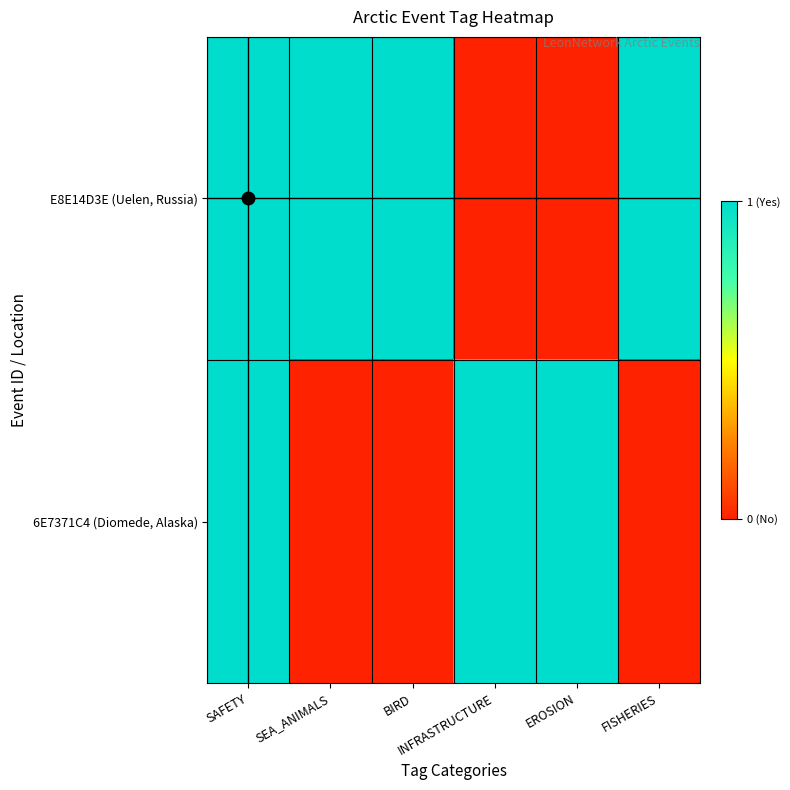

Reading left to right, extract all data points from this chart.

E8E14D3E (Uelen, Russia): SAFETY=1	SEA_ANIMALS=1	BIRD=1	INFRASTRUCTURE=0	EROSION=0	FISHERIES=1
6E7371C4 (Diomede, Alaska): SAFETY=1	SEA_ANIMALS=0	BIRD=0	INFRASTRUCTURE=1	EROSION=1	FISHERIES=0